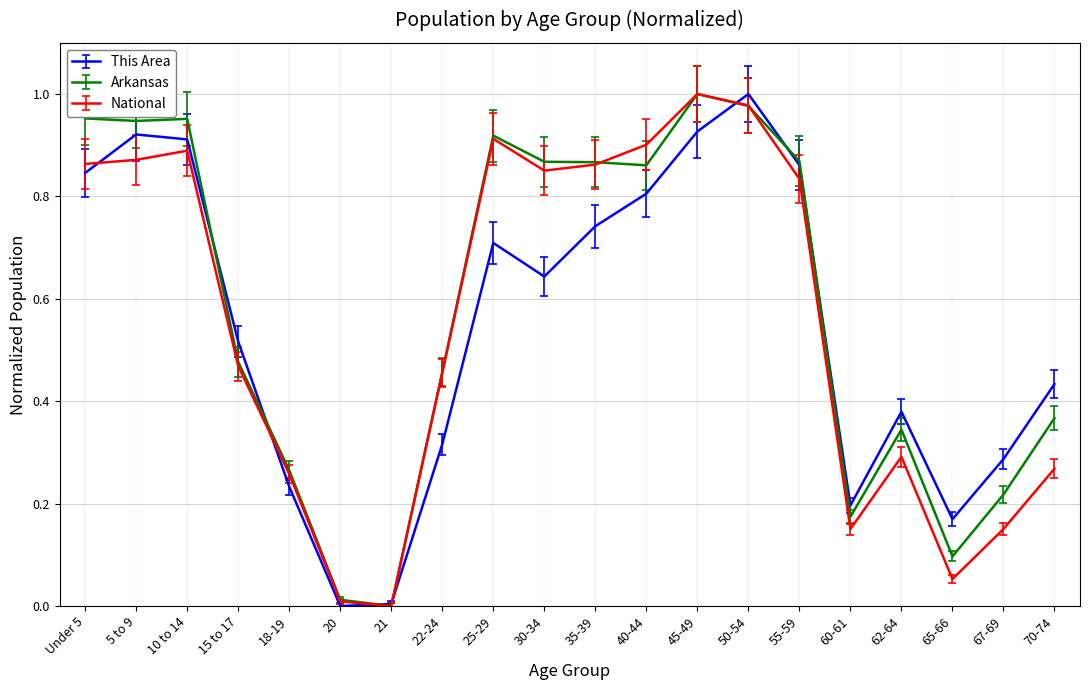

Is the value of This Area at 50-54 greater than the value of National at 18-19?

Yes